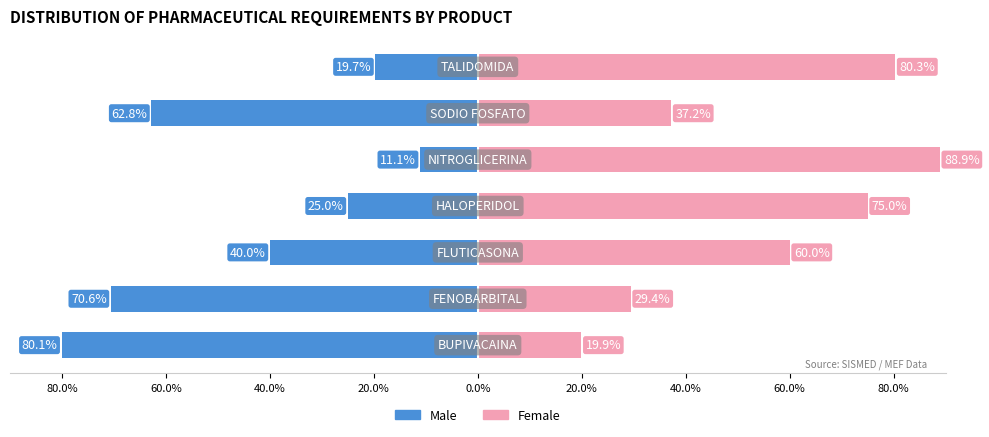

How many values in the Female series are below 60?

3